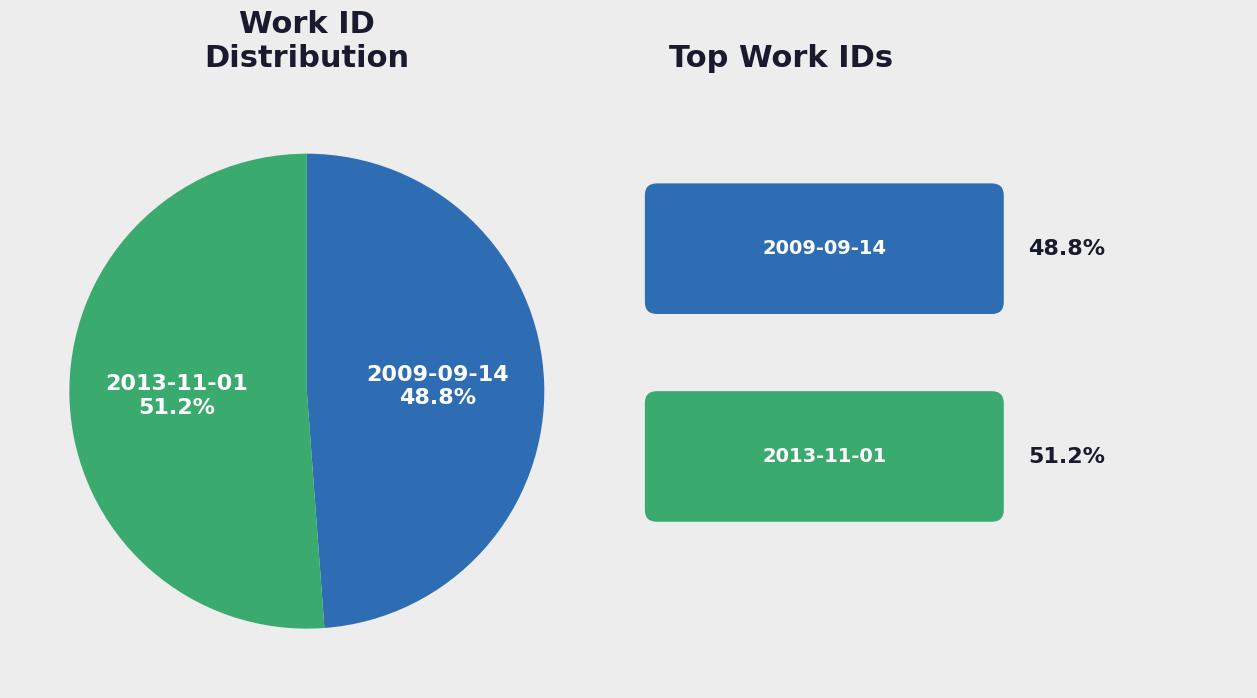

To the nearest percent, what portion does 2013-11-01 represent?

51%